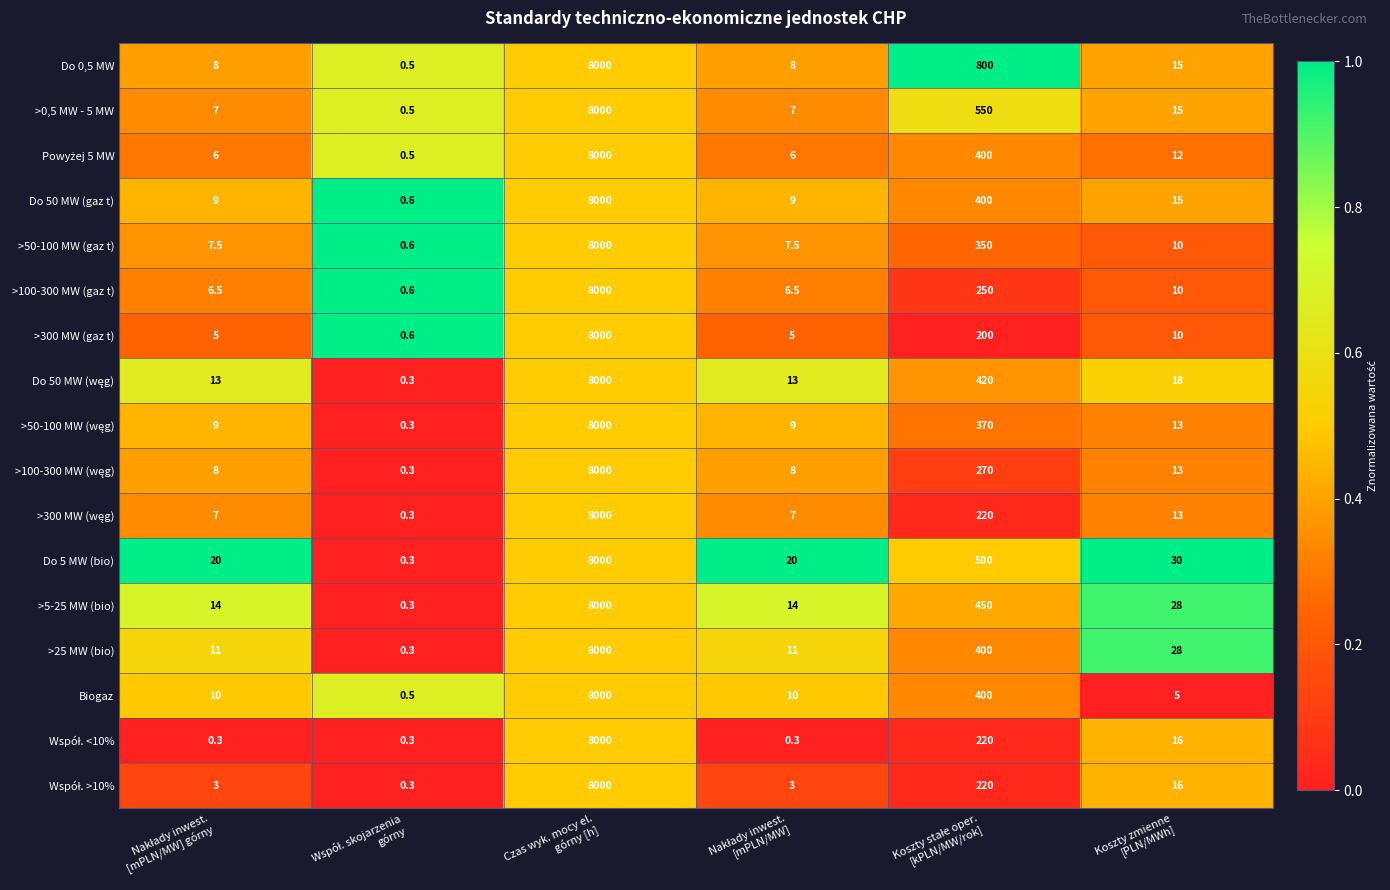

What is the minimum value shown in the chart?

0.3